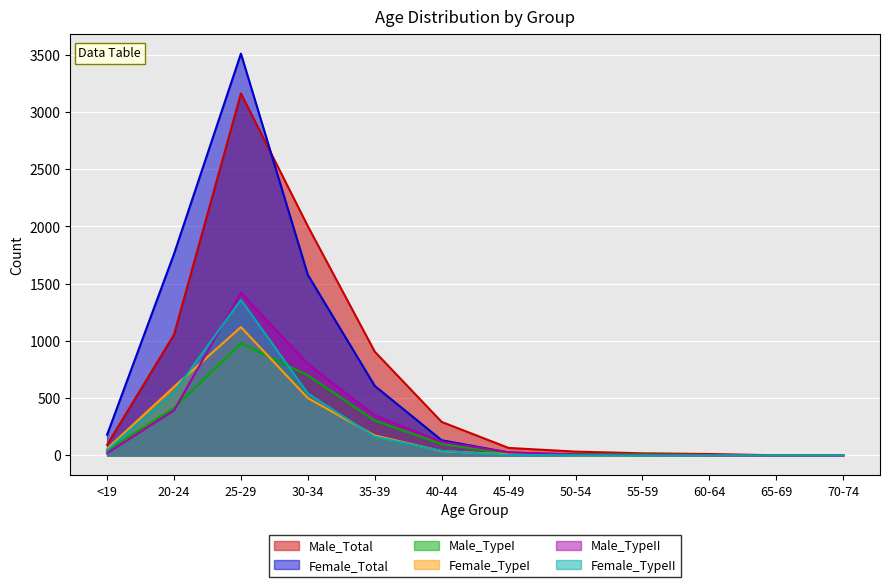

Which category has the lowest value across all series?

70-74